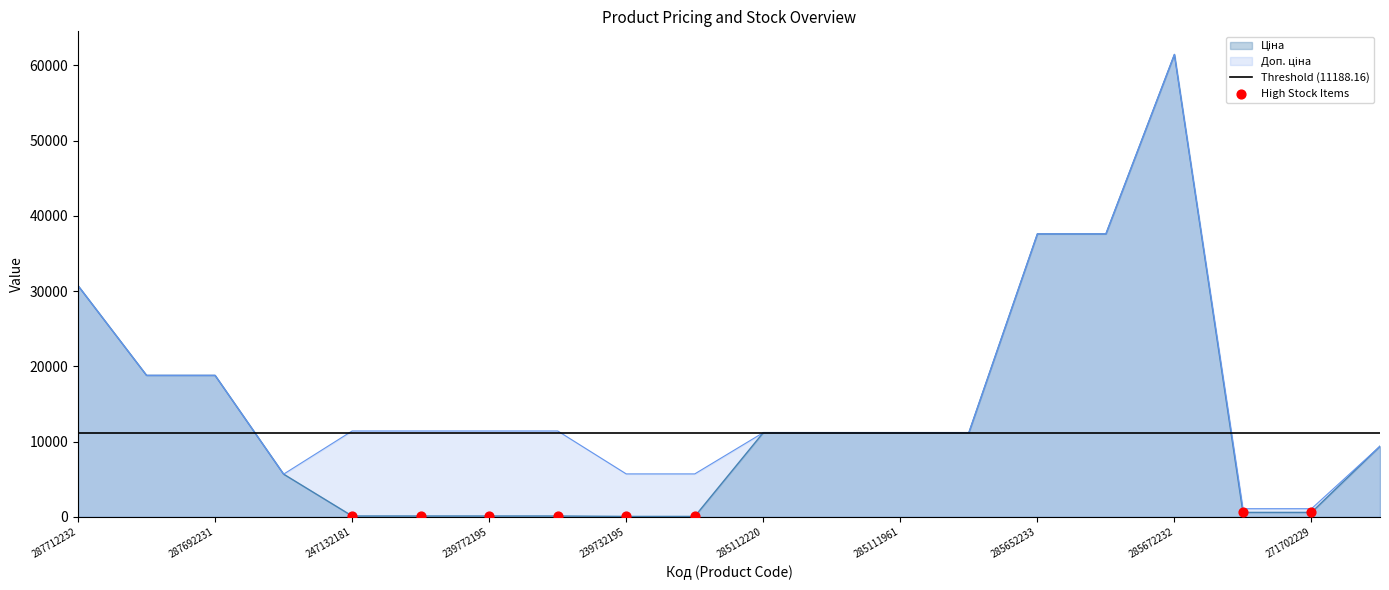

Which series reaches the minimum Y coordinate?

Ціна